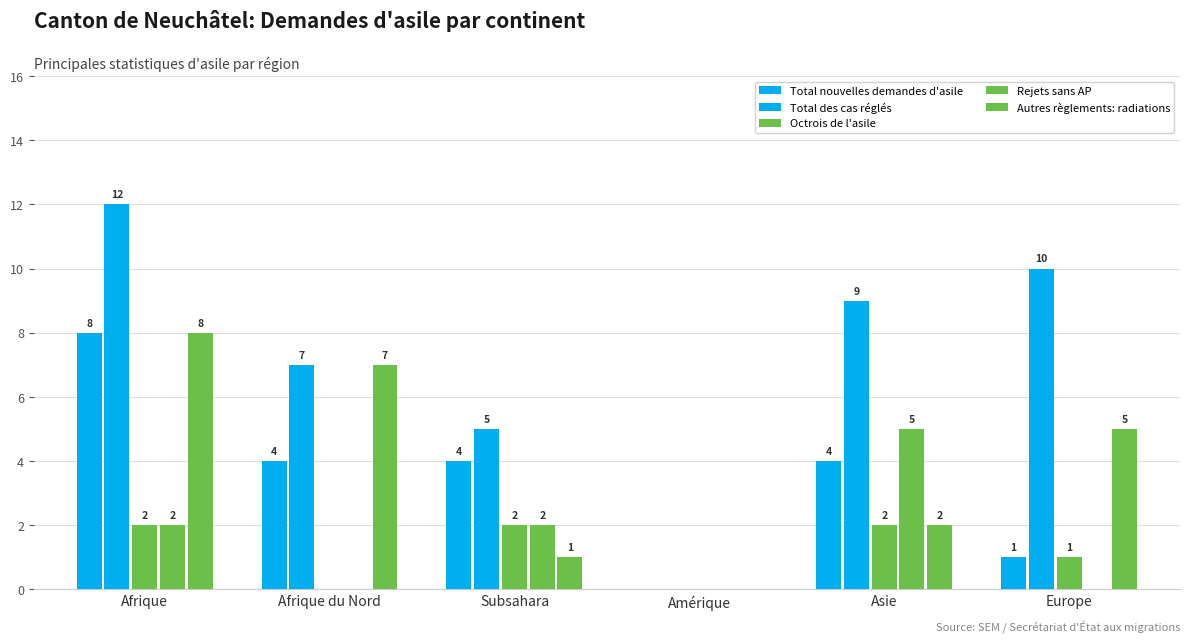

At Amérique, list the series in order from largest to smallest.

Total nouvelles demandes d'asile, Total des cas réglés, Octrois de l'asile, Rejets sans AP, Autres règlements: radiations